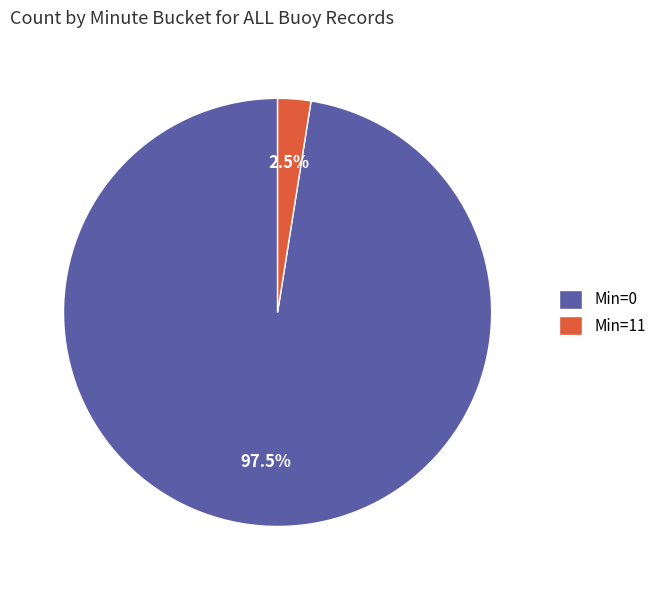

Is there any slice that represents more than half of the pie?

Yes